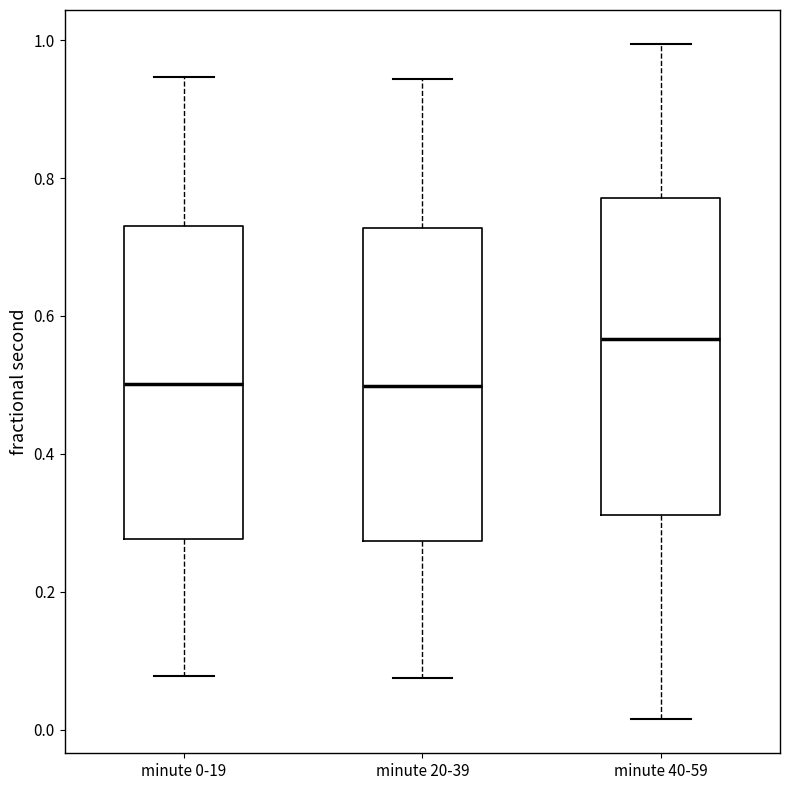

Where does the lower whisker of the box for minute 20-39 end on the y-axis? The values are not printed on the chart, so give them approximately, as read against the axis.

0.08